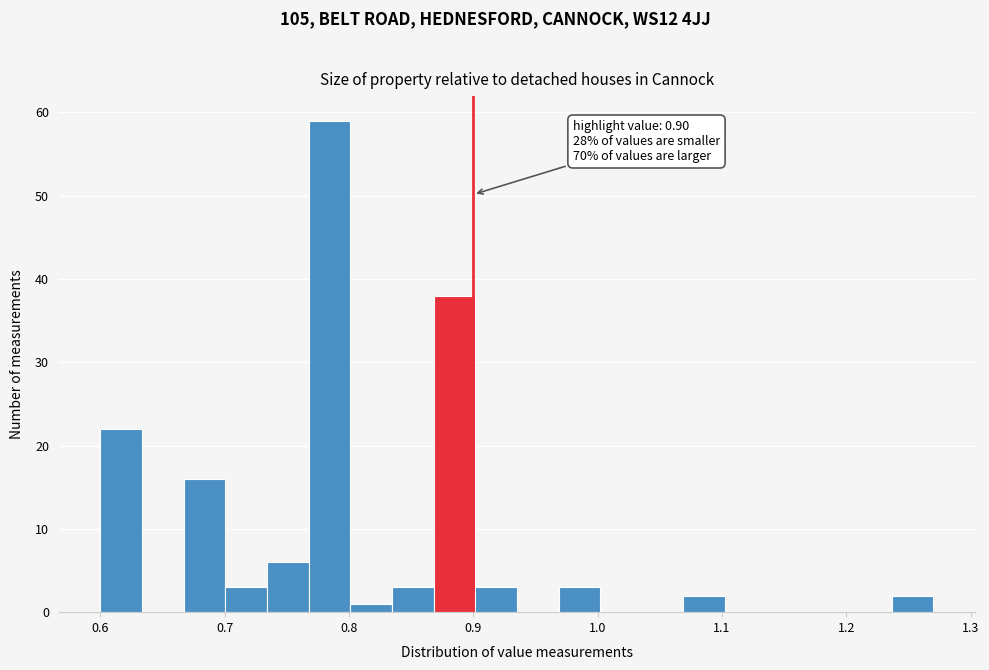

Around what value on the x-axis is the tallest bar? Give the approximate position of its centre, as read against the axis.

0.78